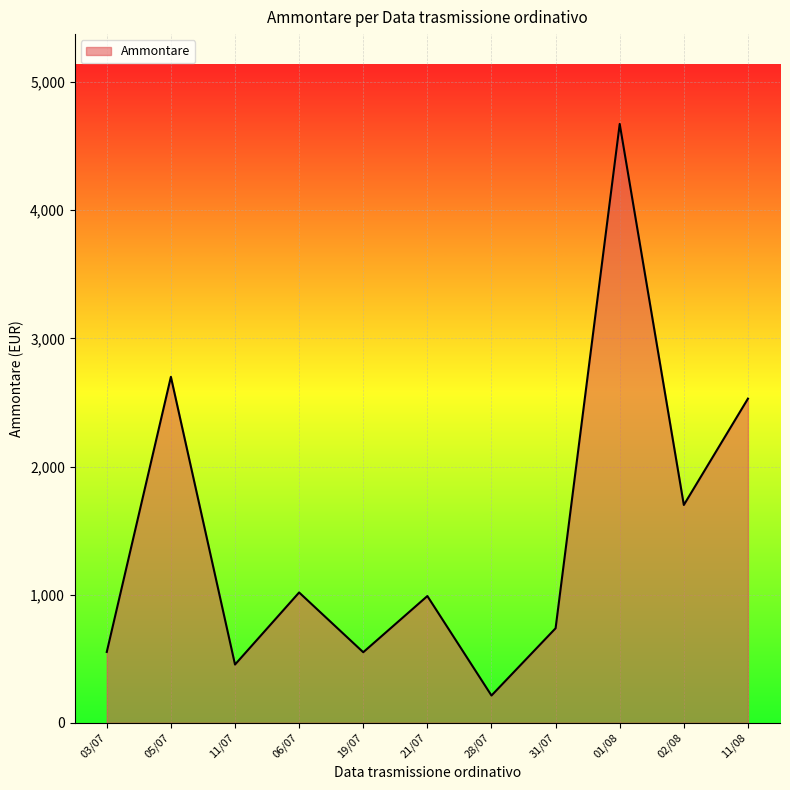

Approximately how many times larger is the value at 06/07 compared to 05/07?

0.4